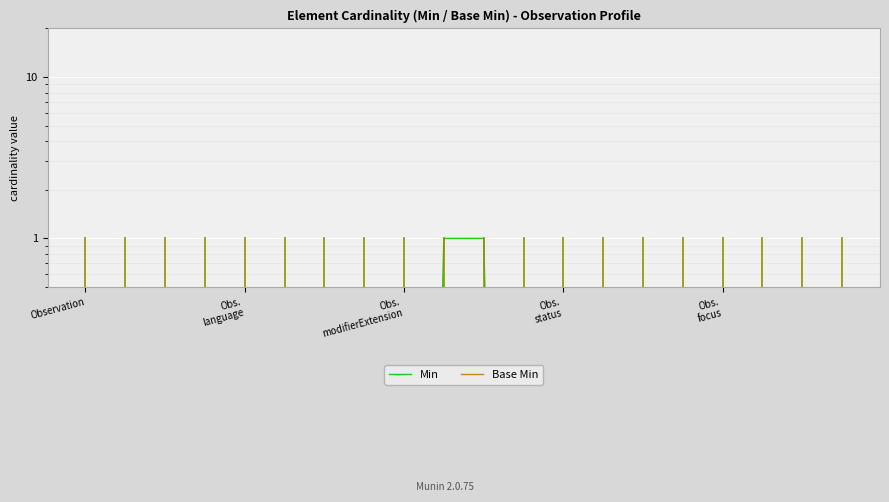

At which label does Min reach its peak?

9